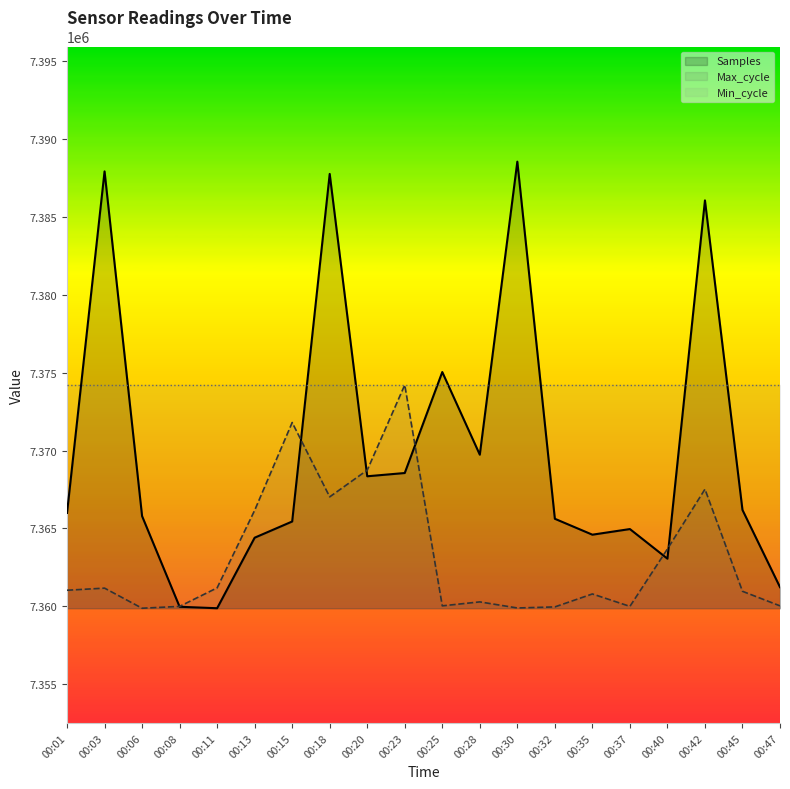

At which category is the sum across all series the highest?

00:18